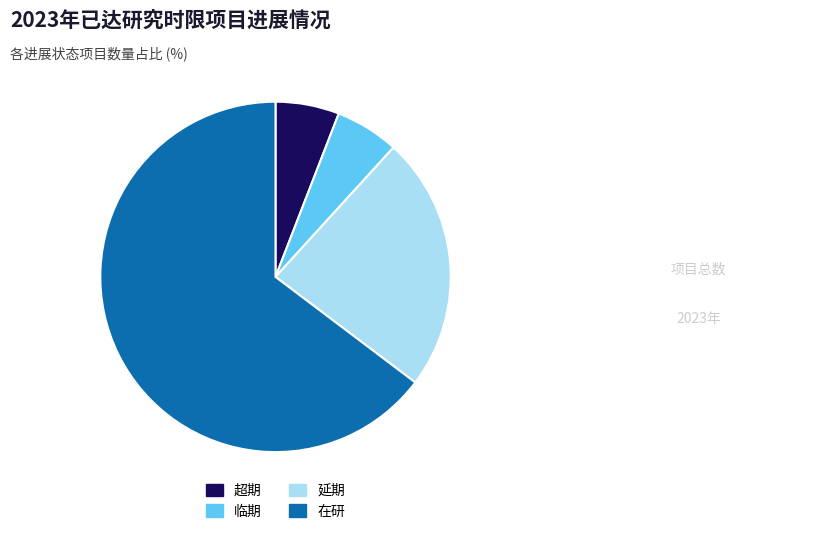

Which has a higher value, 超期 or 延期?

延期